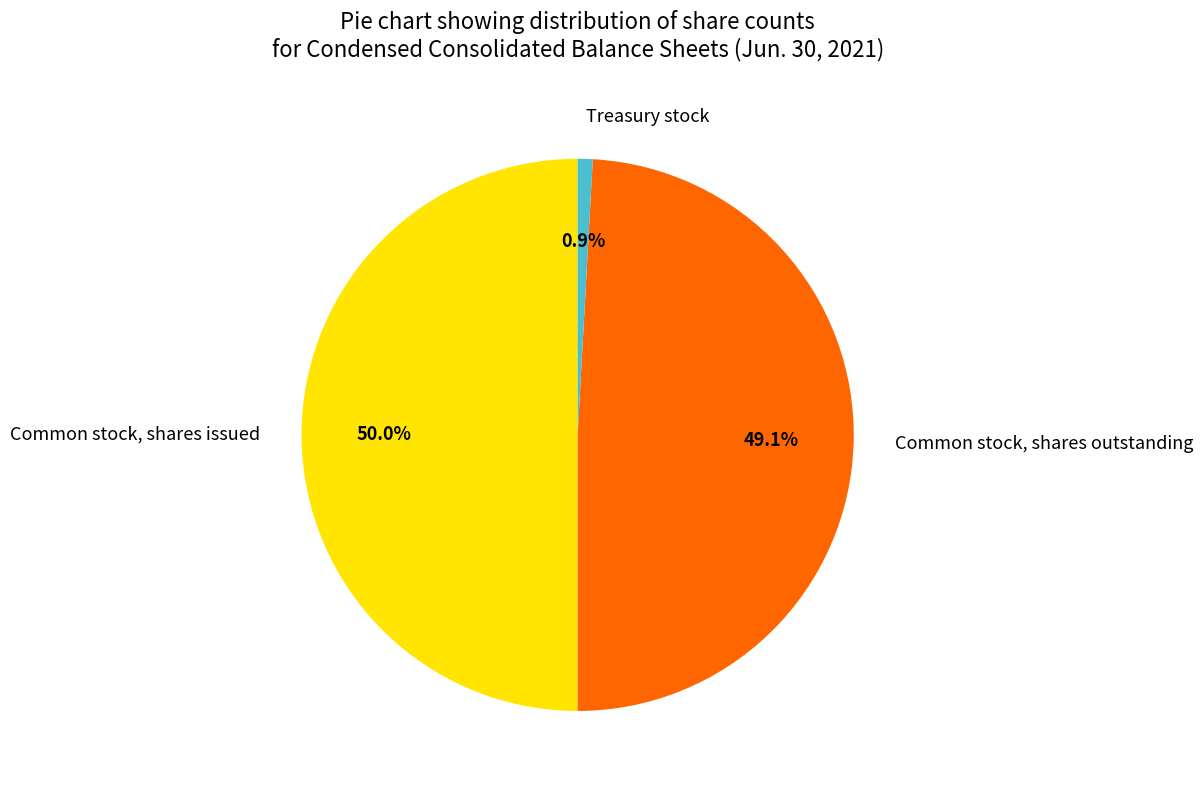

True or false: Common stock, shares issued accounts for 50% of the total.

True